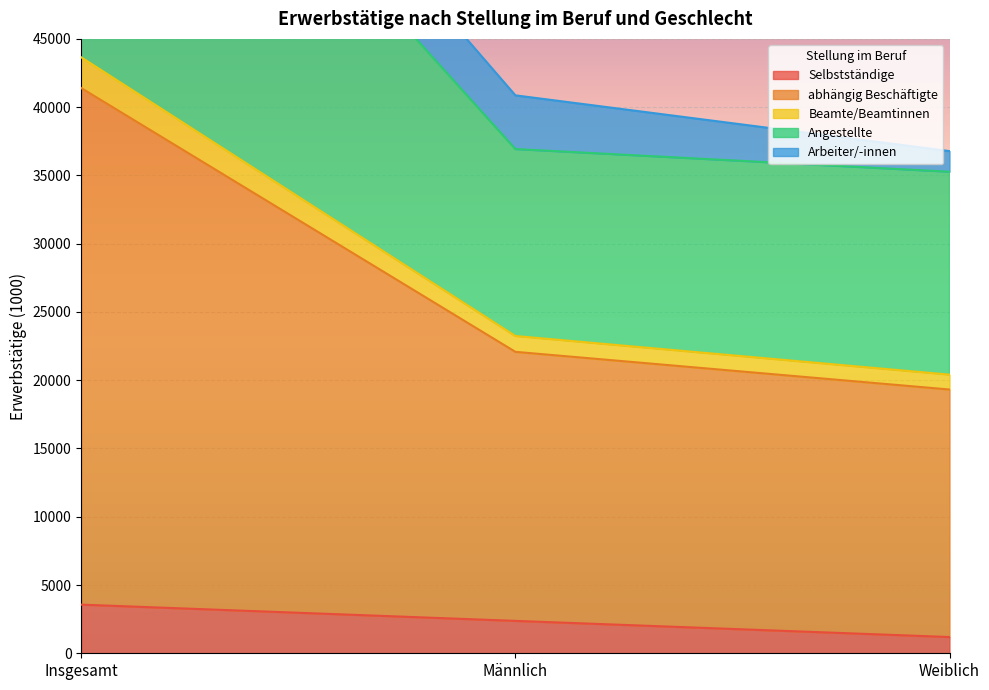

What is the highest value of the Selbstständige series?

3563